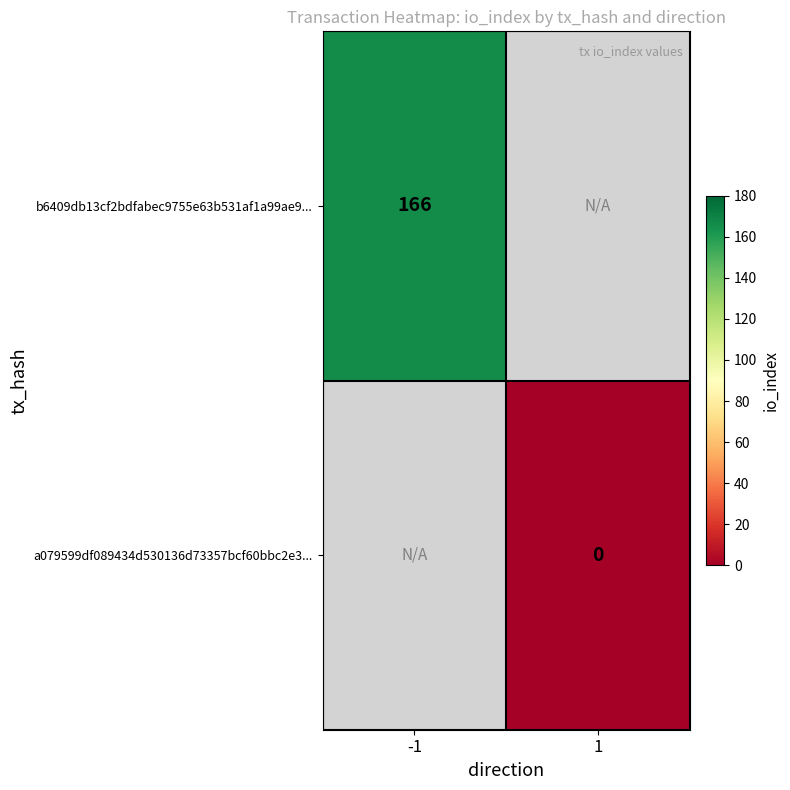

Is it true that b6409db13cf2bdfabec9755e63b531af1a99ae9... equals 166 at -1?

True